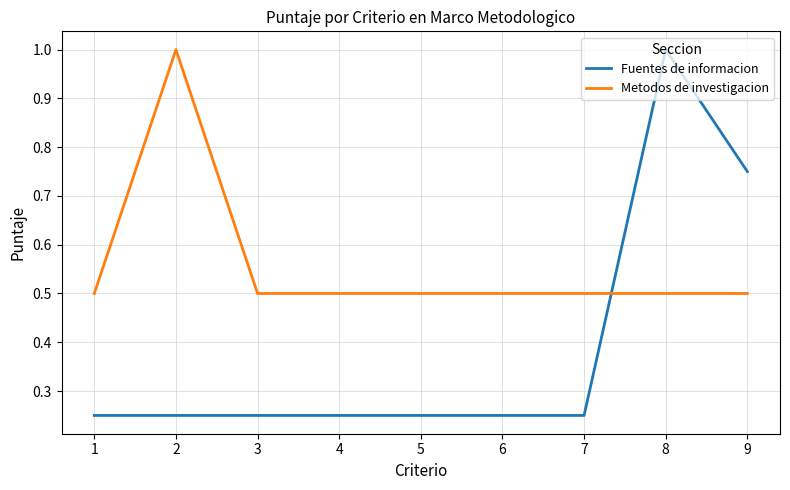

What is the sum of all Metodos de investigacion values?

5.0